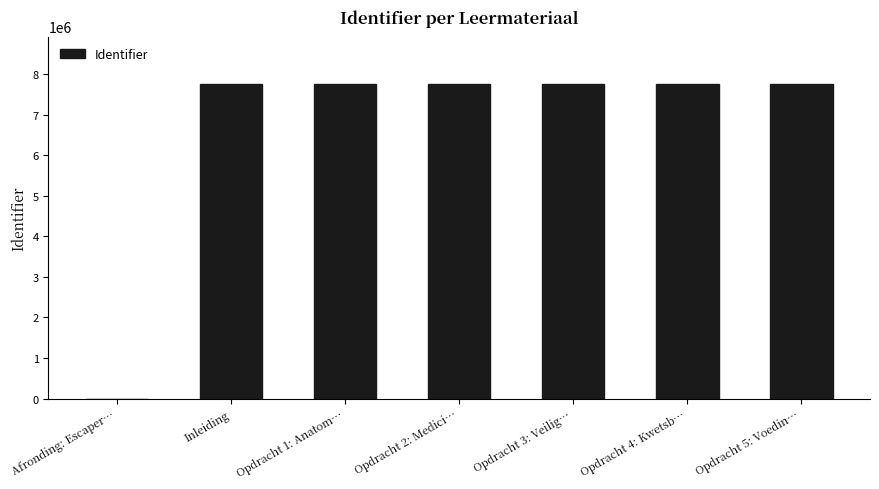

What is the sum of all values?

46548935